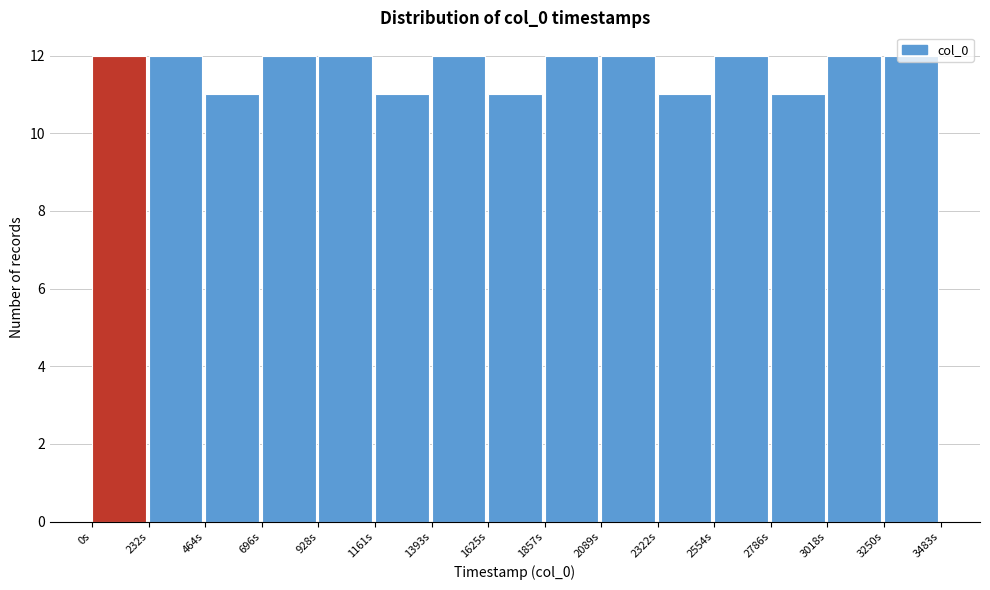

Reading left to right, transcribe this chart: for each bar, give the range it covers on the x-axis and its height. Neither the bar edges nor the heights are printed on the chart, so give them approximately, as read against the axes.

0 to 250: 12
250 to 450: 12
450 to 700: 11
700 to 950: 12
950 to 1150: 12
1150 to 1400: 11
1400 to 1650: 12
1650 to 1850: 11
1850 to 2100: 12
2100 to 2300: 12
2300 to 2550: 11
2550 to 2800: 12
2800 to 3000: 11
3000 to 3250: 12
3250 to 3500: 12